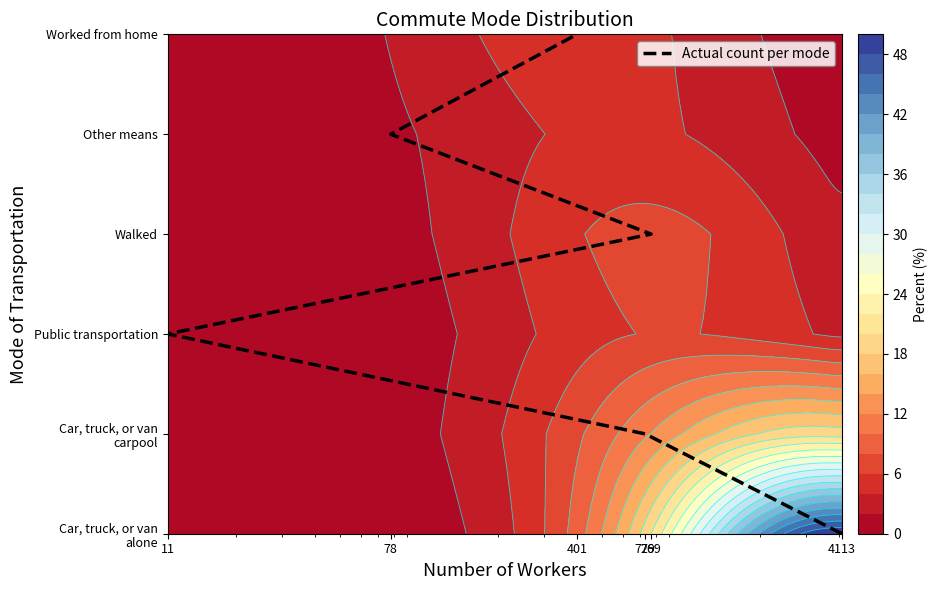

What is the ratio of the value at 11 to the value at 78?

0.5